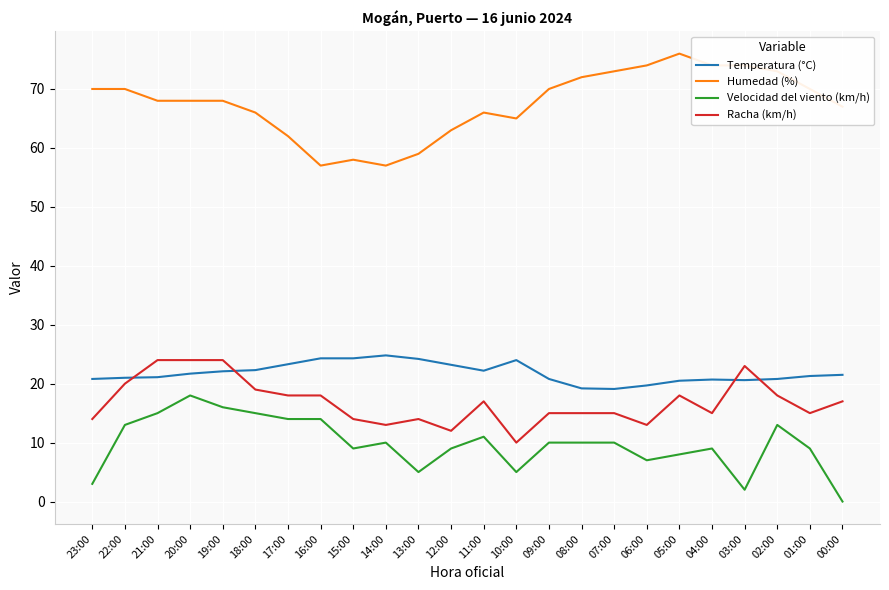

Which label corresponds to the largest value in the chart?

05:00